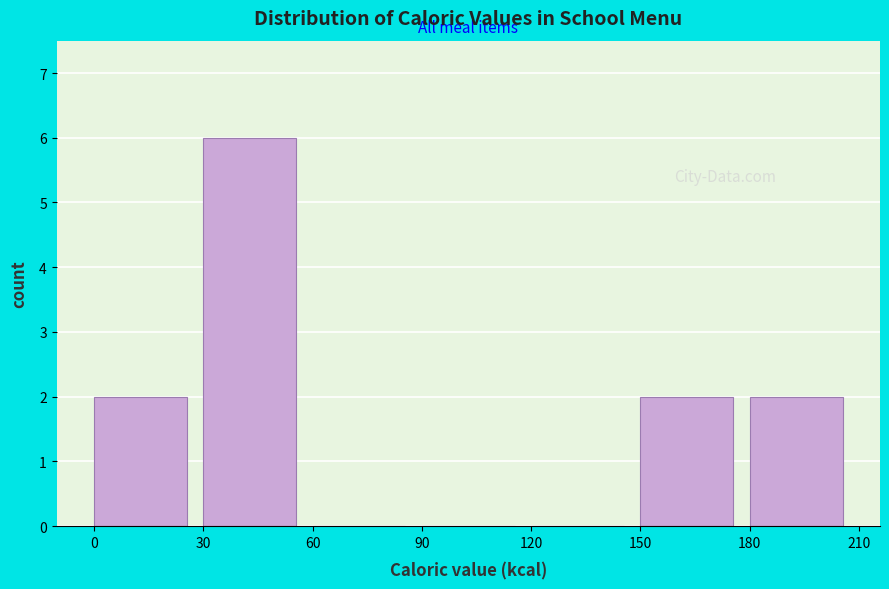

Over which range of the x-axis is the bar tallest?

30 to 60